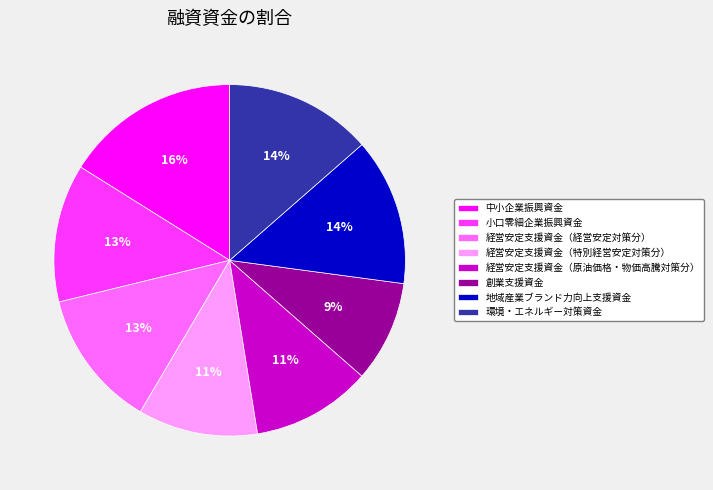

The 小口零細企業振興資金 slice represents 13% of the pie. True or false?

True